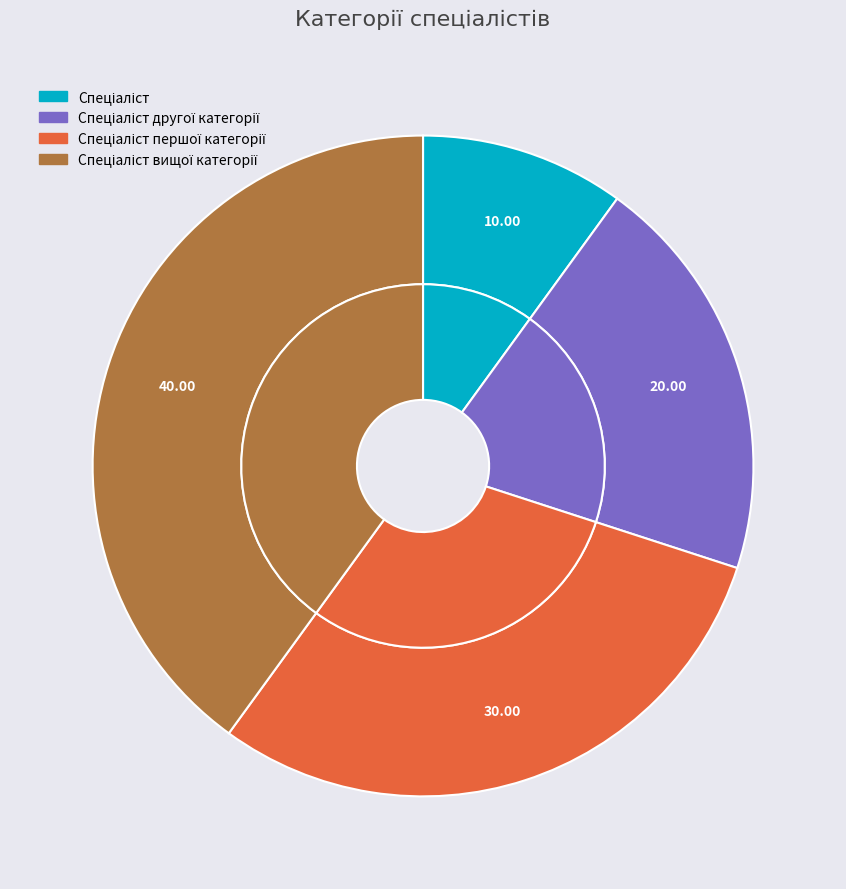

What percentage is NOT represented by Спеціаліст?

90.0%